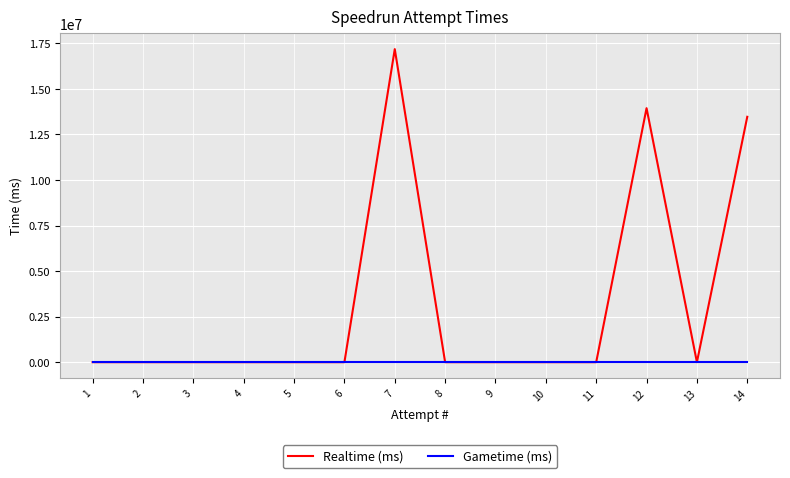

Reading left to right, what are all the values shown in this chart?

Realtime (ms): 14=13468771	13=0	12=13942709	11=0	10=0	9=0	8=0	7=17182202	6=0	5=0	4=0	3=0	2=0	1=0
Gametime (ms): 14=0	13=0	12=0	11=0	10=0	9=0	8=0	7=0	6=0	5=0	4=0	3=0	2=0	1=0